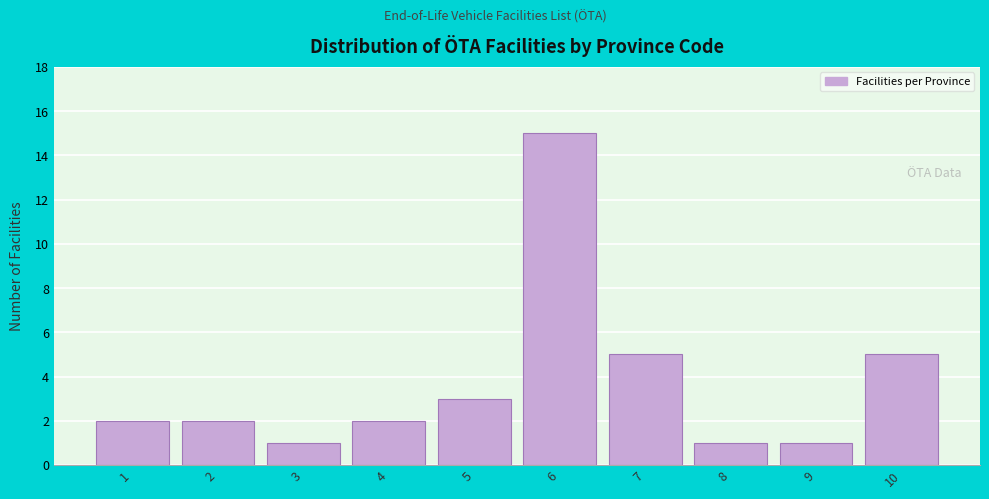

Reading left to right, list all the values displayed in this chart.

2	2	1	2	3	15	5	1	1	5